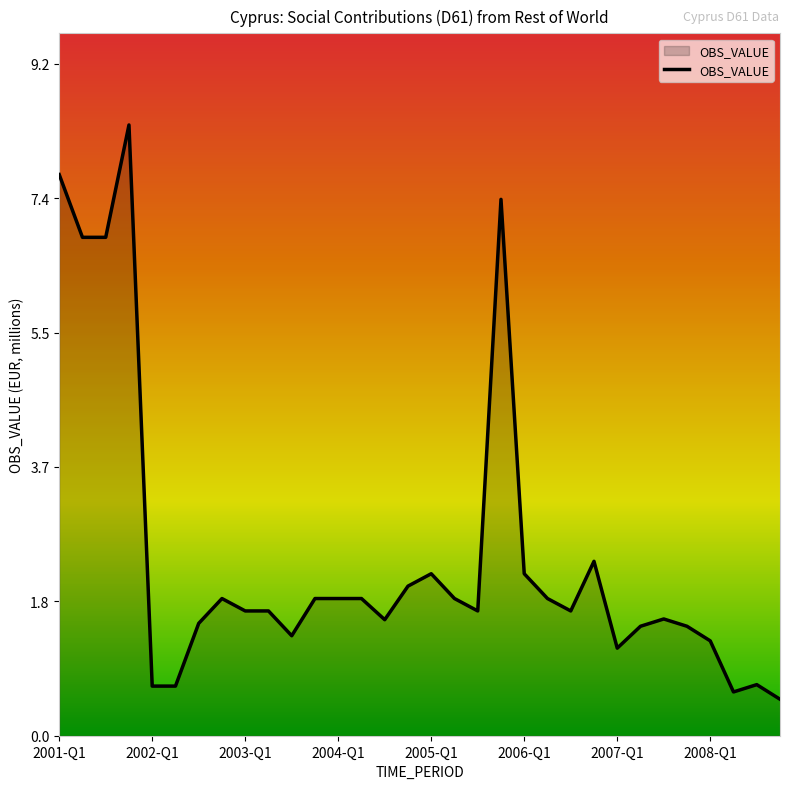

What is the smallest value displayed?

0.5